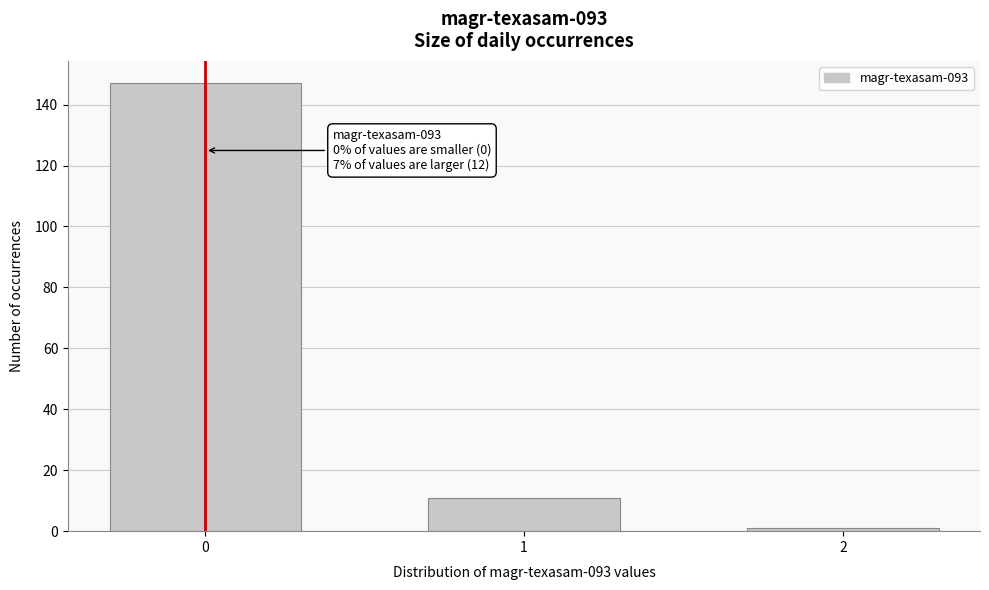

Reading left to right, extract all data points from this chart.

0=147	1=11	2=1